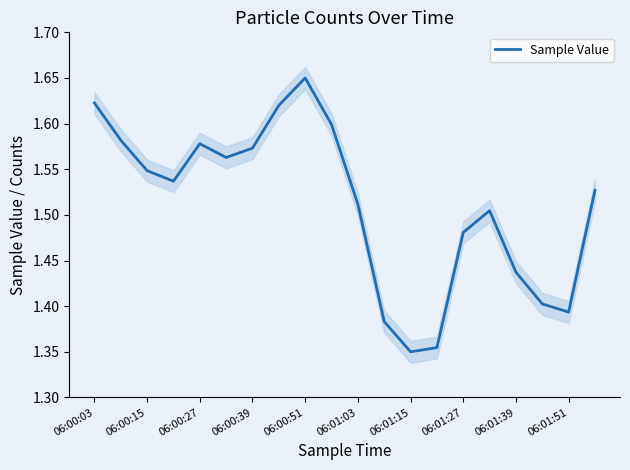

How many lines are shown in the chart?

1